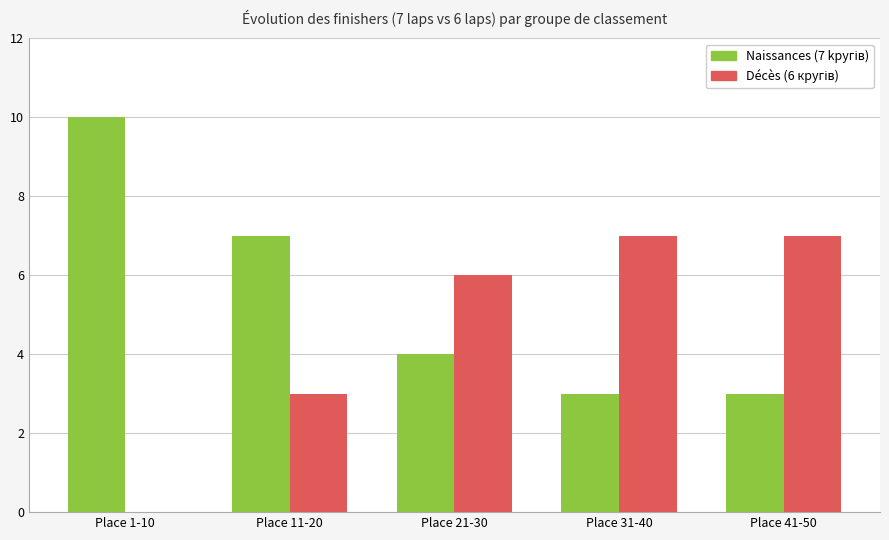

What is the total value across all series at Place 41-50?

10